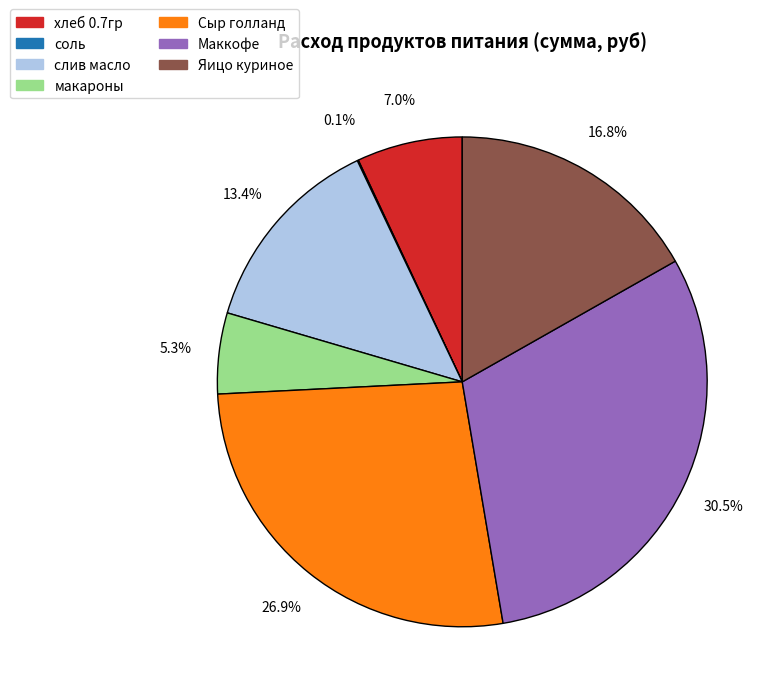

Which category has the biggest portion of the pie?

Маккофе